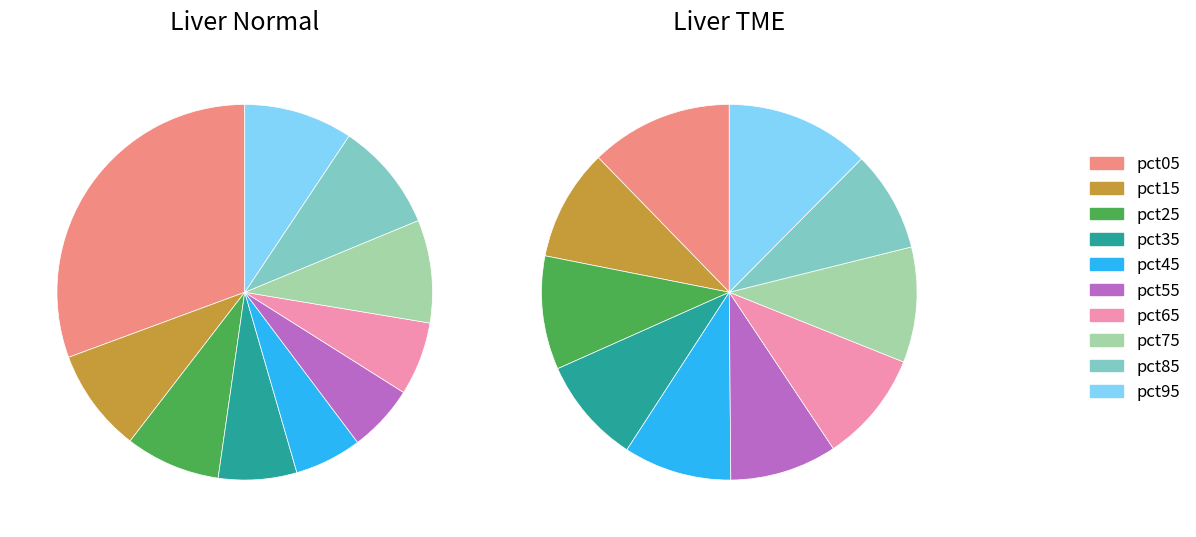

Which category has the biggest portion of the pie?

pct05